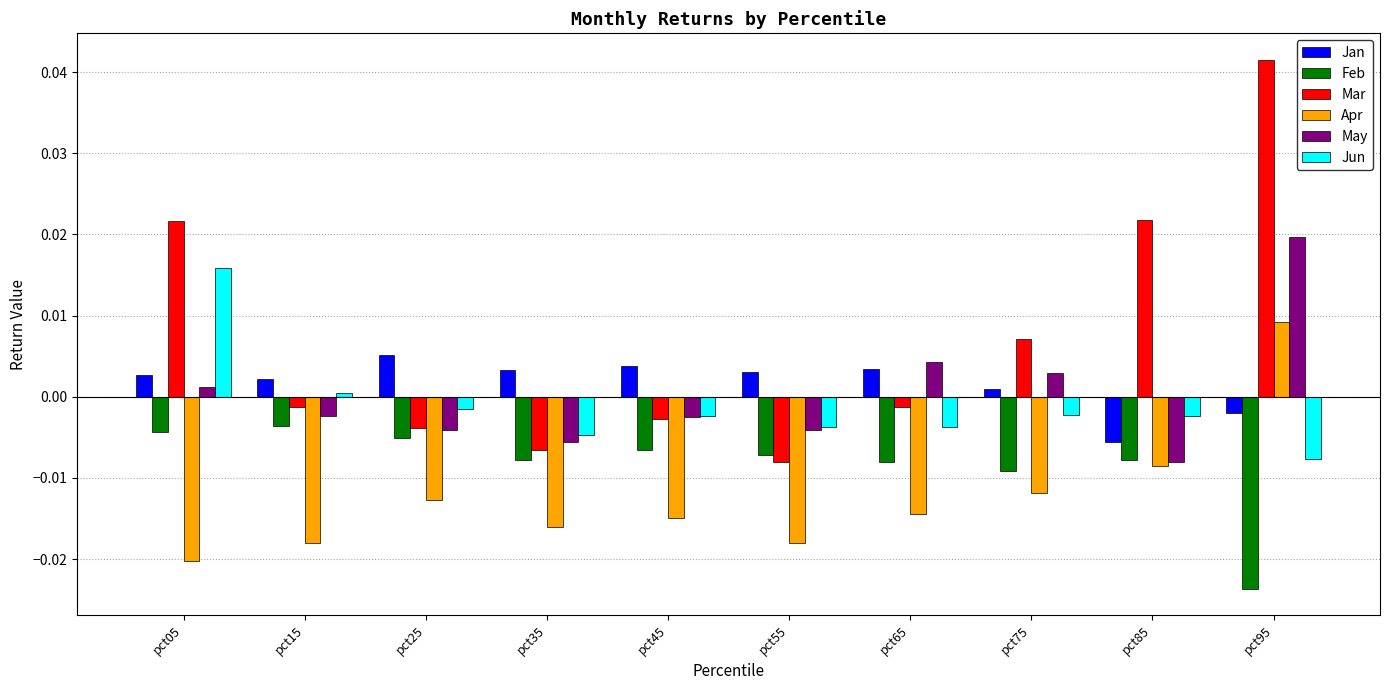

How many data points does each series have?

10